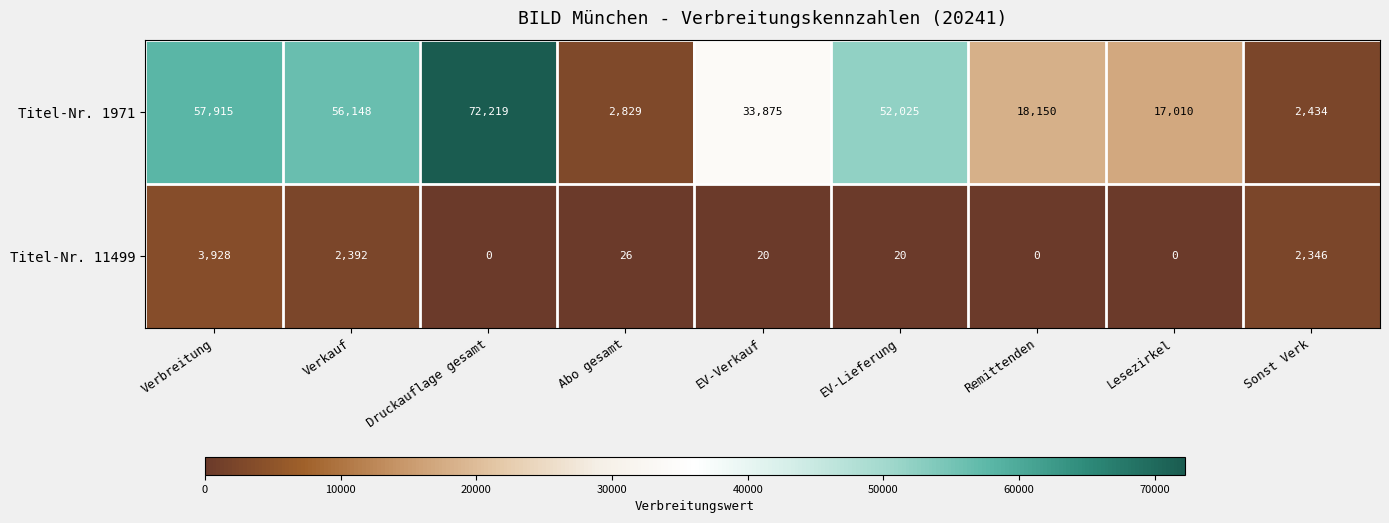

Which series has the largest total across all categories?

Titel-Nr. 1971